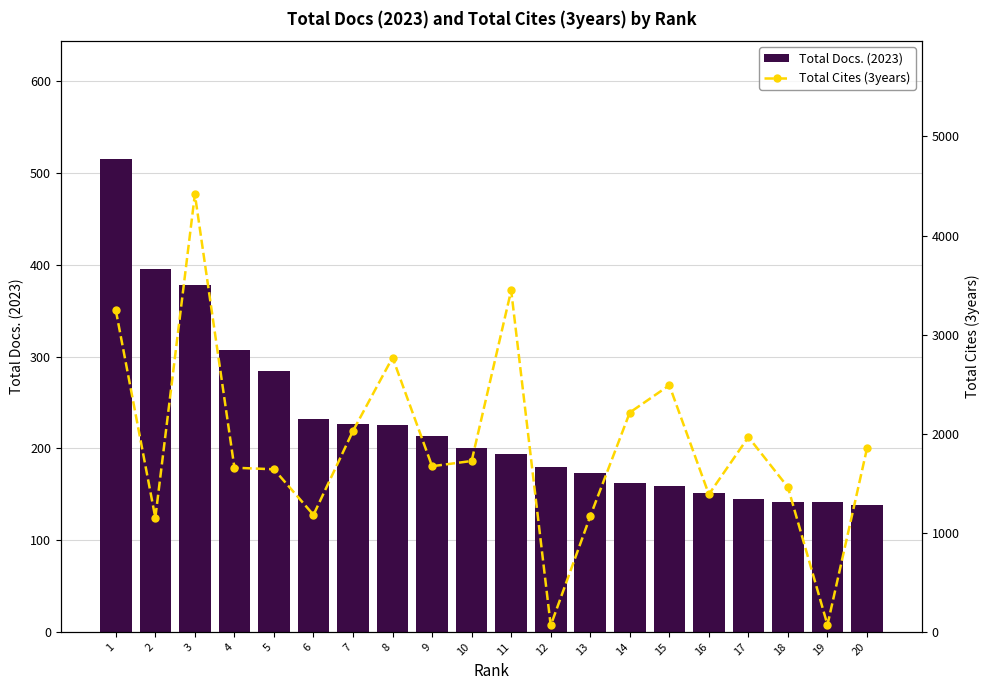

The Total Docs. (2023) series shows 227 at 7. True or false?

True